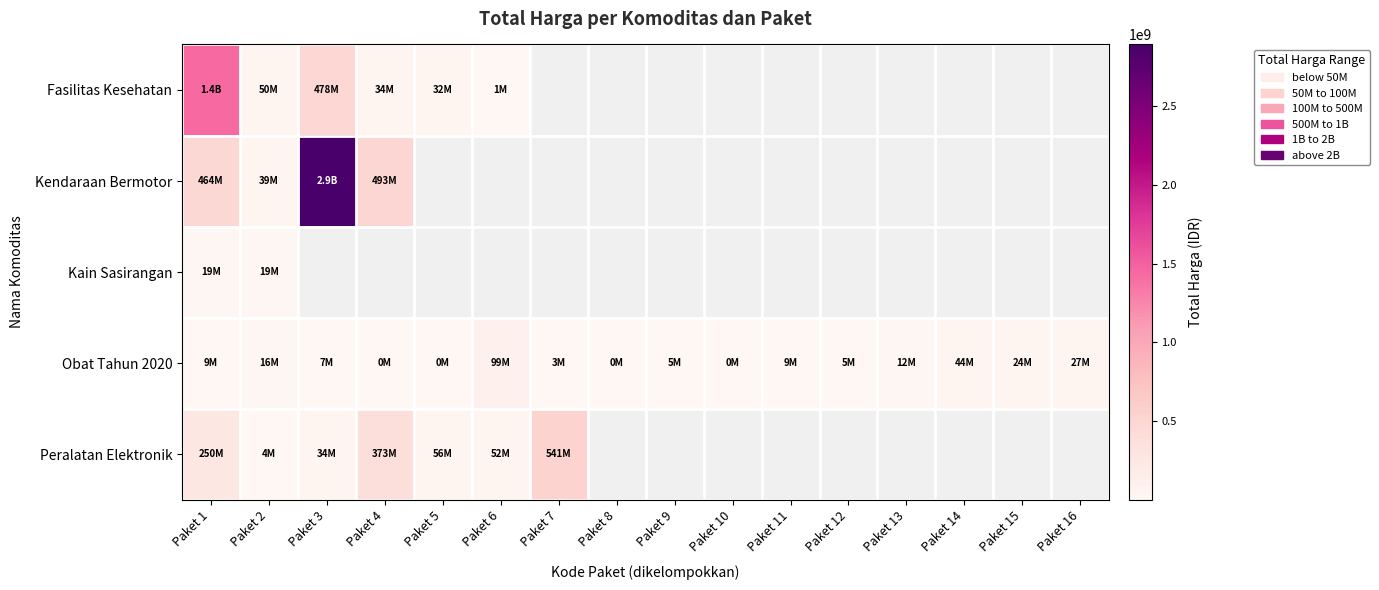

How many distinct data groups are displayed?

5